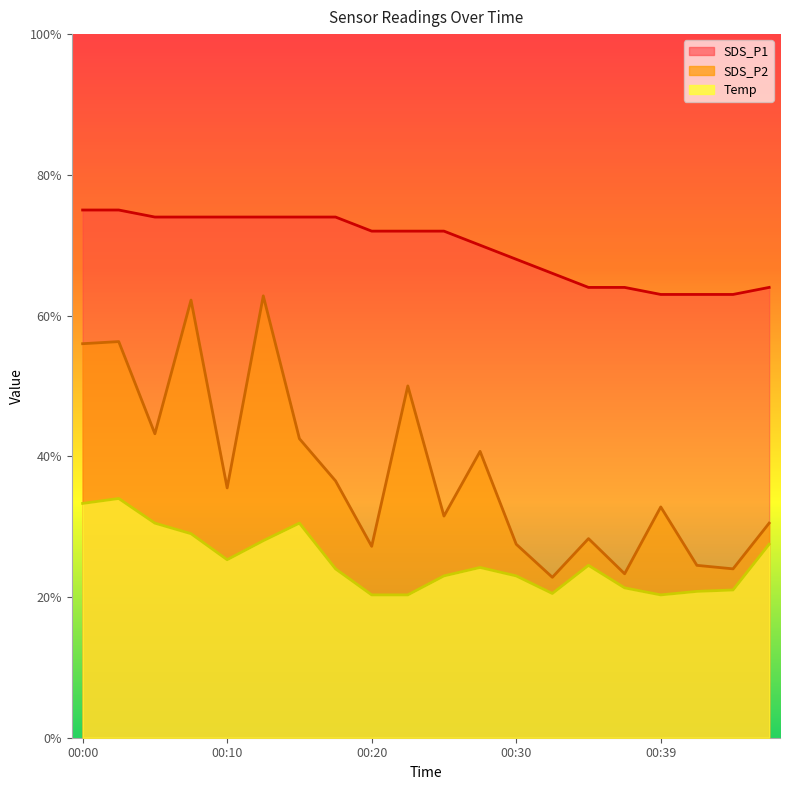

Reading right to left, list all the values displayed in this chart.

SDS_P1: 3.0	2.4	2.5	3.3	2.3	2.8	2.3	2.8	4.1	3.1	5.0	2.7	3.6	4.2	6.3	3.5	6.2	4.3	5.6	5.6
SDS_P2: 2.8	2.1	2.1	2.0	2.1	2.5	2.0	2.3	2.4	2.3	2.0	2.0	2.4	3.0	2.8	2.5	2.9	3.0	3.4	3.3
Temp: 6.4	6.3	6.3	6.3	6.4	6.4	6.6	6.8	7.0	7.2	7.2	7.2	7.4	7.4	7.4	7.4	7.4	7.4	7.5	7.5